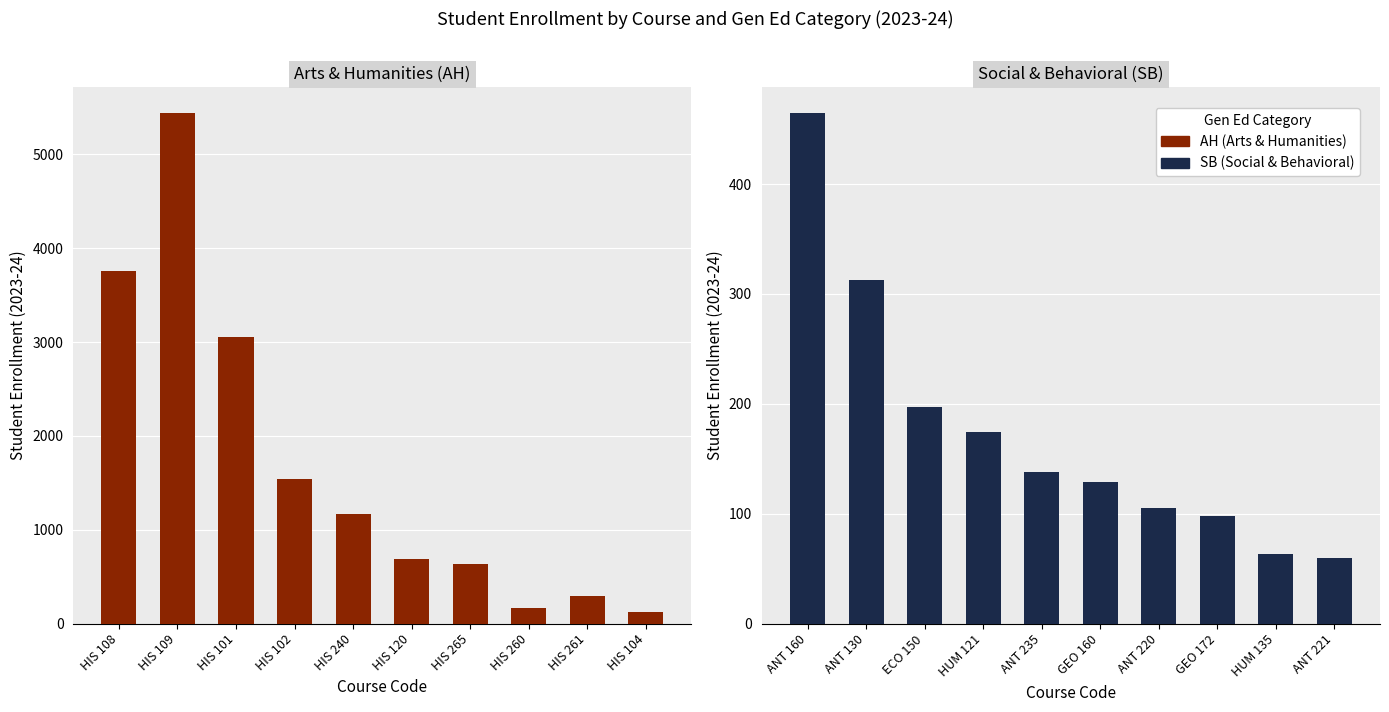

At which label does AH (Arts & Humanities) first exceed 1169?

HIS 108